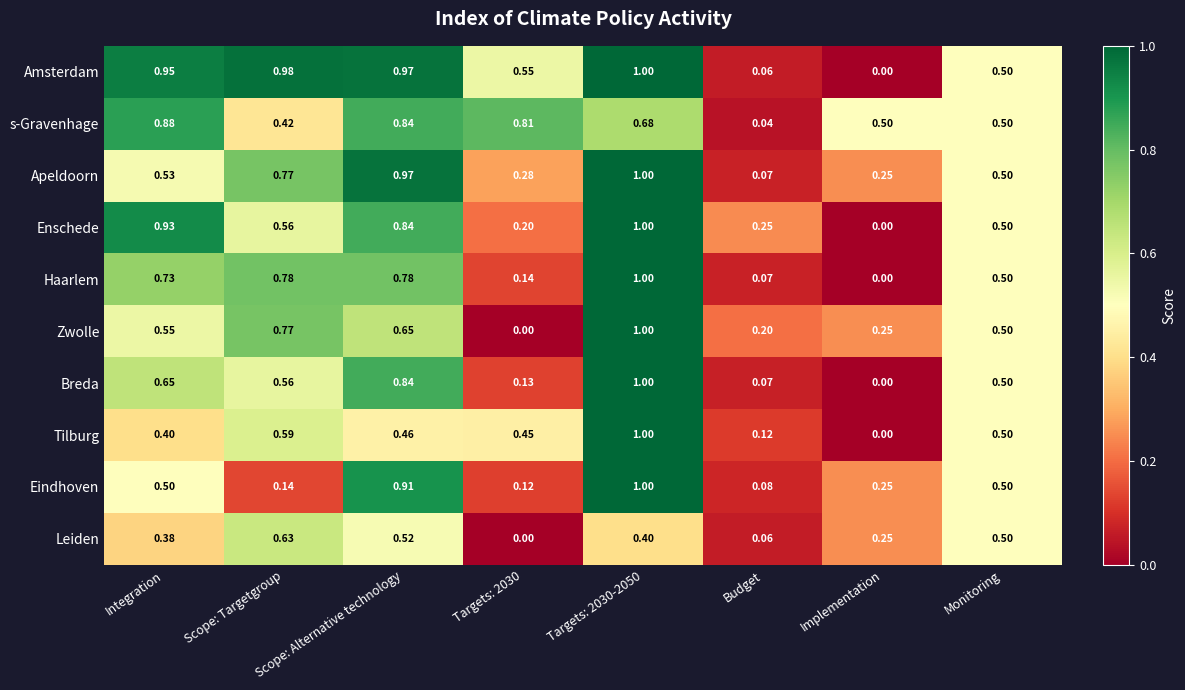

Is the value of Haarlem at Targets: 2030 greater than the value of Tilburg at Implementation?

Yes